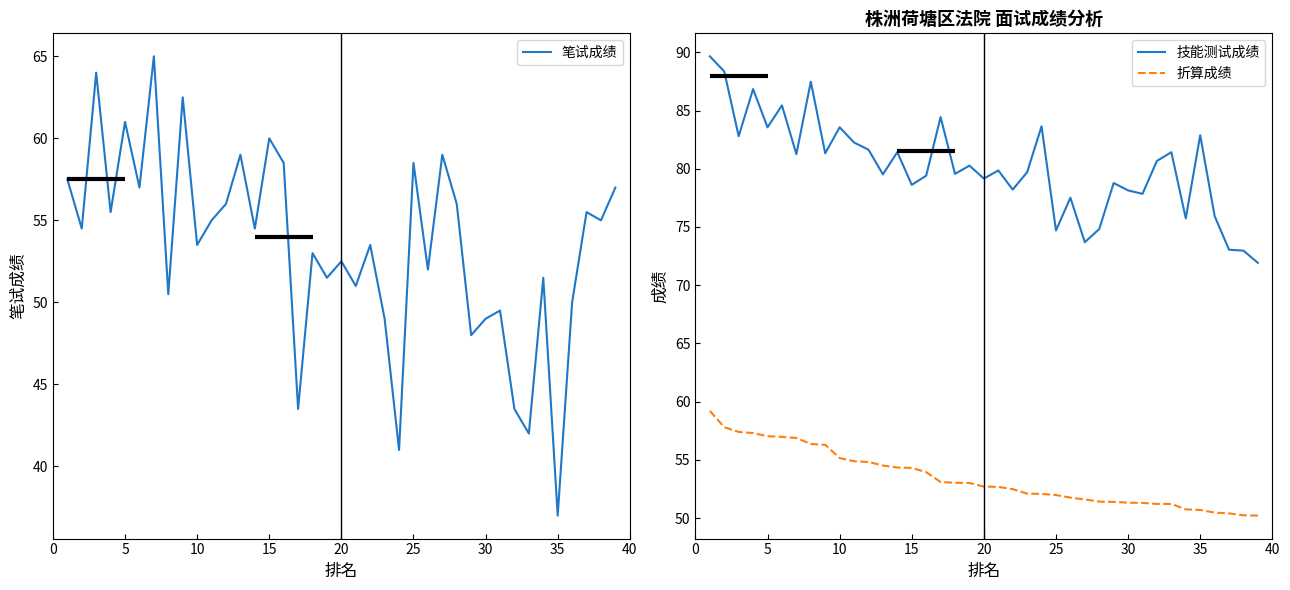

What is the greatest value displayed?

89.7